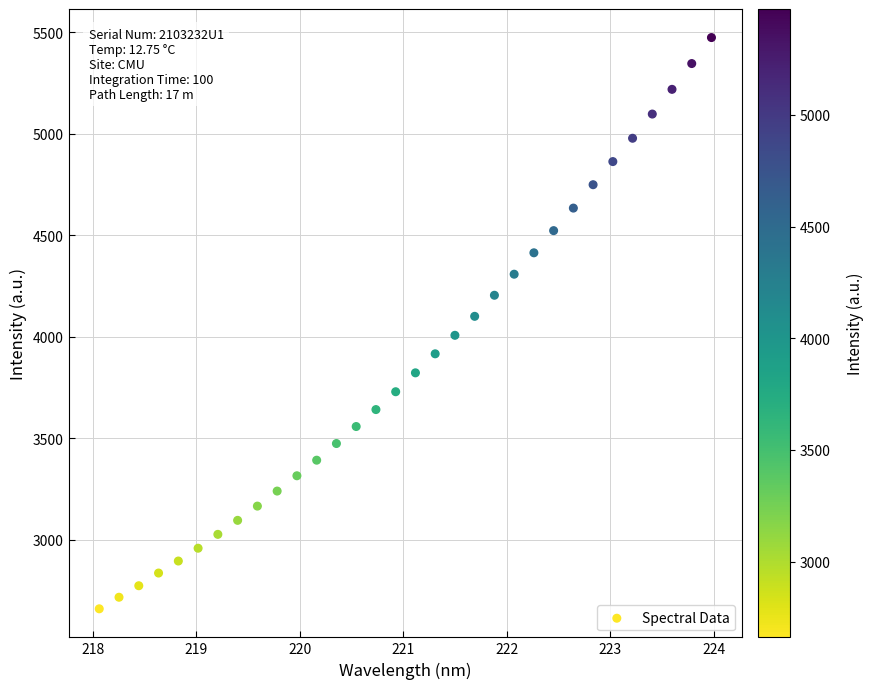

What is the range of Y values (max minus min)?

2812.8